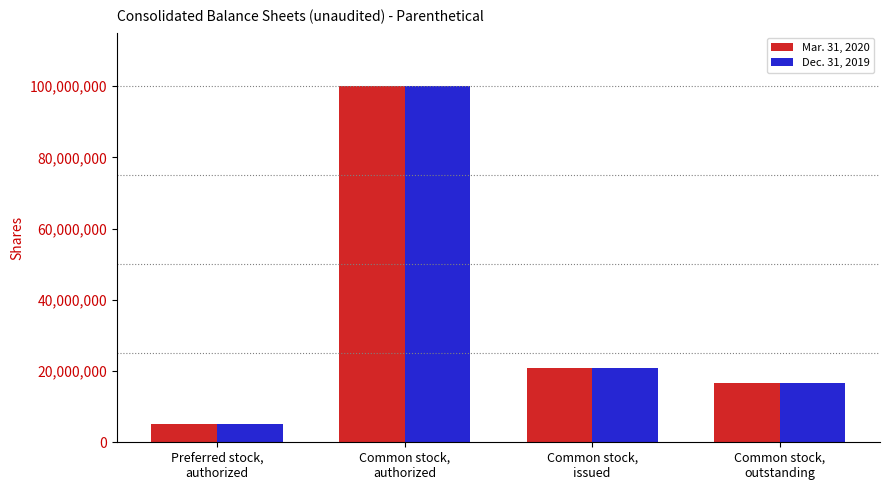

What is the total value across all series at Common stock,
authorized?

200000000